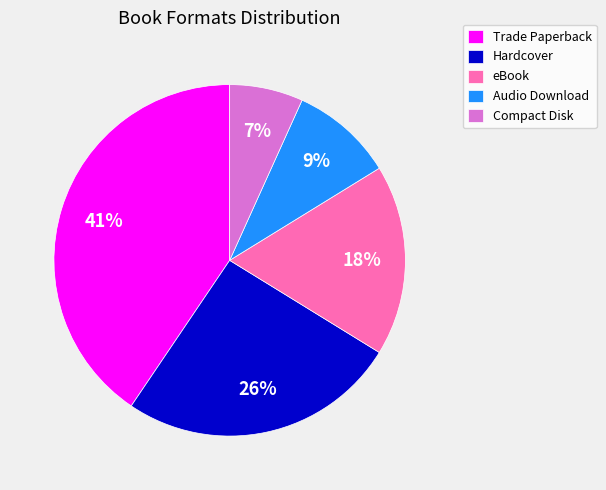

Does any single category account for the majority?

No